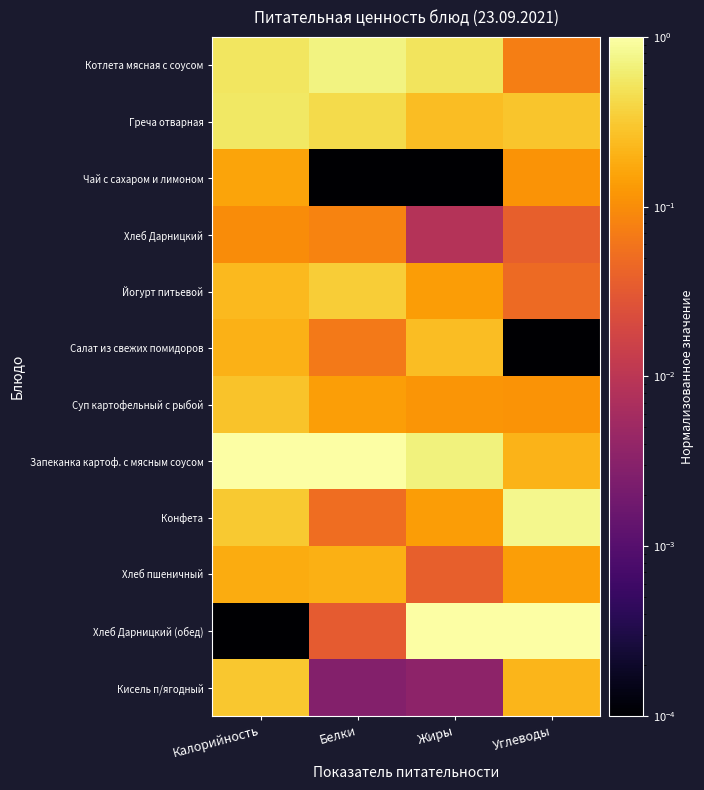

Reading left to right, what are all the values shown in this chart?

Котлета мясная с соусом: Калорийность=0.5	Белки=0.7	Жиры=0.5	Углеводы=0.1
Греча отварная: Калорийность=0.5	Белки=0.4	Жиры=0.3	Углеводы=0.3
Чай с сахаром и лимоном: Калорийность=0.2	Белки=0.0	Жиры=0.0	Углеводы=0.1
Хлеб Дарницкий: Калорийность=0.1	Белки=0.1	Жиры=0.0	Углеводы=0.0
Йогурт питьевой: Калорийность=0.2	Белки=0.3	Жиры=0.1	Углеводы=0.0
Салат из свежих помидоров: Калорийность=0.2	Белки=0.1	Жиры=0.3	Углеводы=0.0
Суп картофельный с рыбой: Калорийность=0.3	Белки=0.1	Жиры=0.1	Углеводы=0.1
Запеканка картоф. с мясным соусом: Калорийность=1.0	Белки=1.0	Жиры=0.7	Углеводы=0.2
Конфета: Калорийность=0.3	Белки=0.1	Жиры=0.1	Углеводы=0.8
Хлеб пшеничный: Калорийность=0.2	Белки=0.2	Жиры=0.0	Углеводы=0.1
Хлеб Дарницкий (обед): Калорийность=0.0	Белки=0.0	Жиры=1.0	Углеводы=1.0
Кисель п/ягодный: Калорийность=0.3	Белки=0.0	Жиры=0.0	Углеводы=0.2